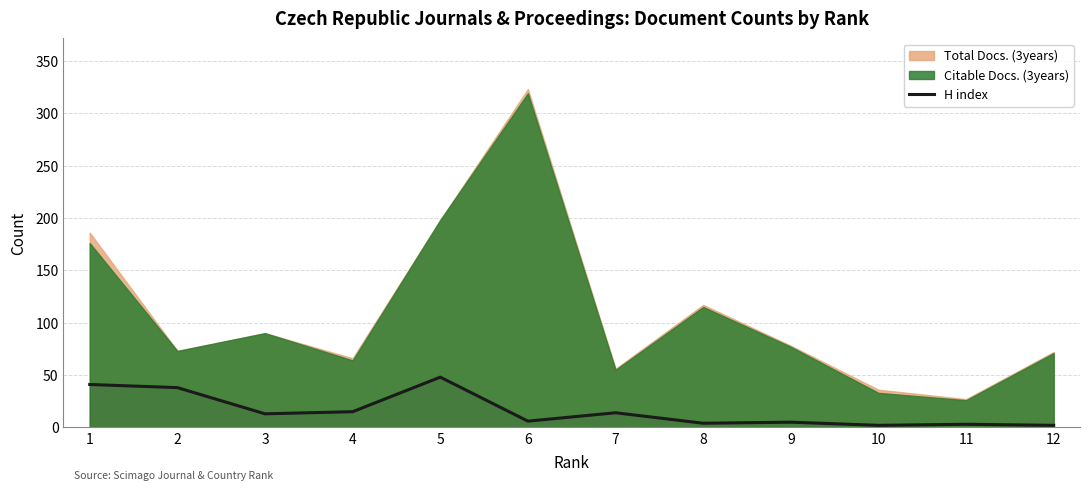

Reading left to right, what are all the values shown in this chart?

41	38	13	15	48	6	14	4	5	2	3	2